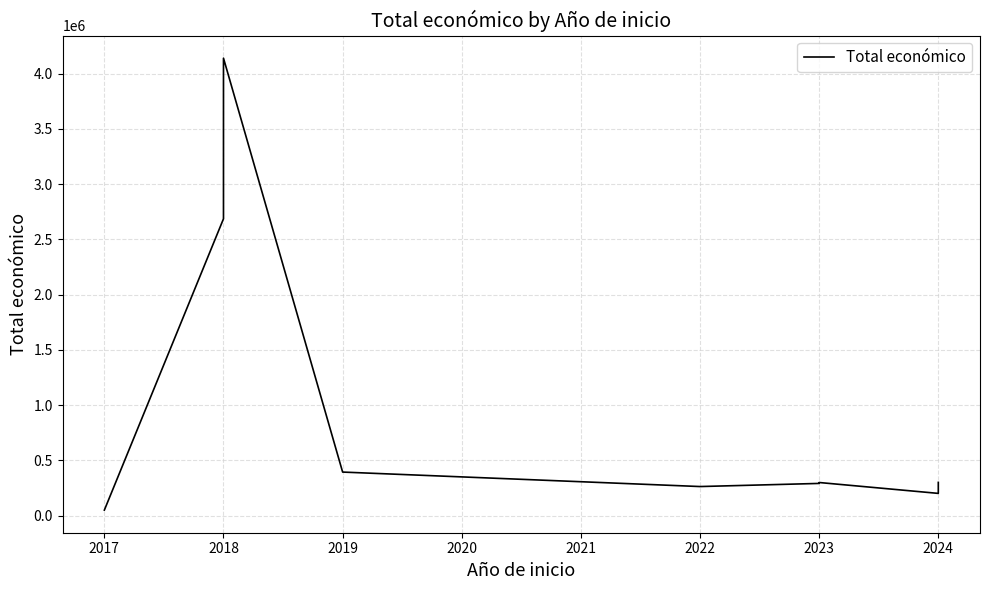

The value at 2024 is 44861. True or false?

False